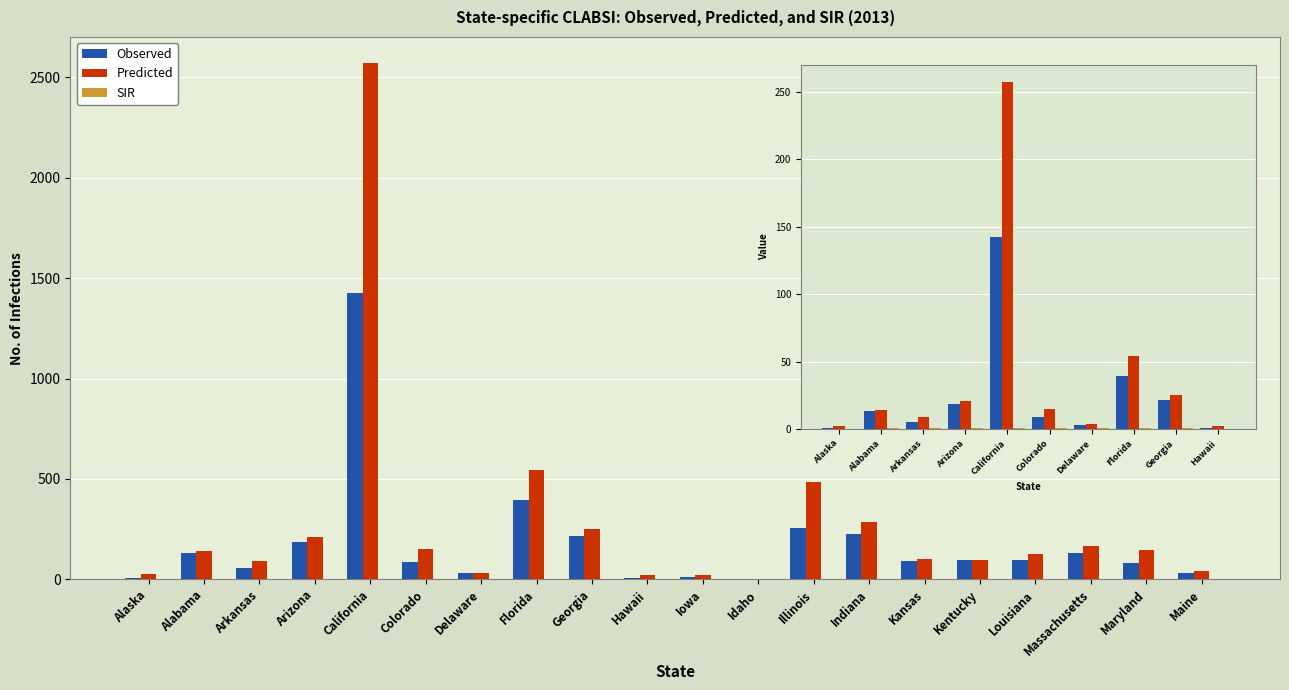

At how many categories does at least one series exceed 228?

5